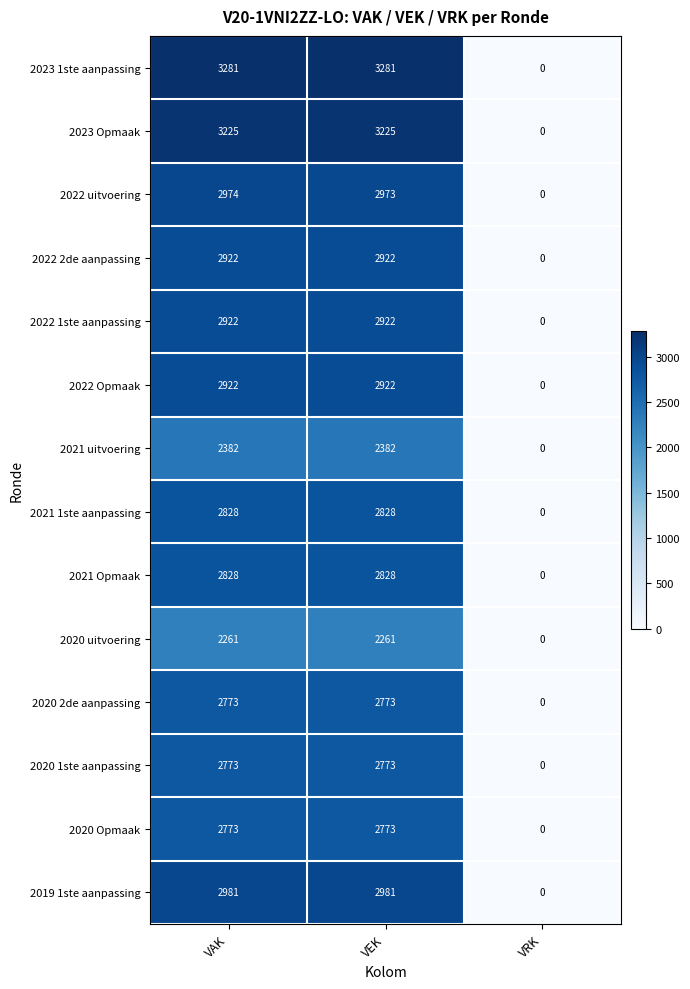

What is the greatest value displayed?

3281